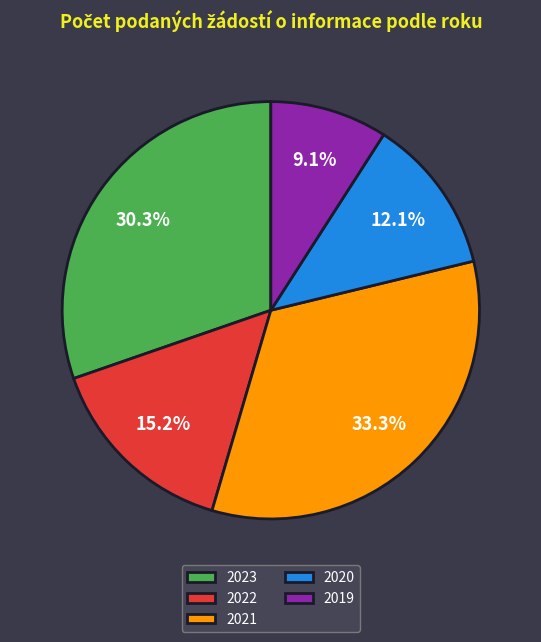

Which category has the biggest portion of the pie?

2021